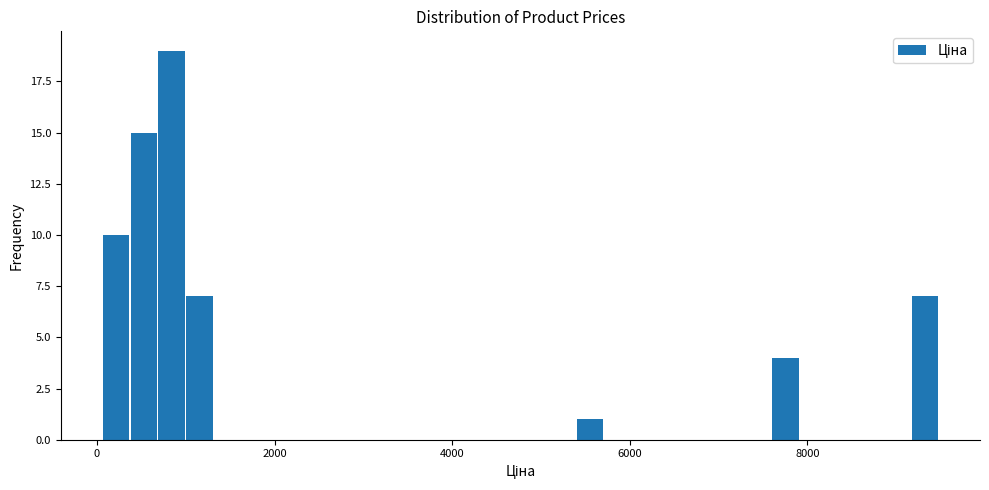

Read against the x-axis, roughly where is the centre of the tallest bar?

800